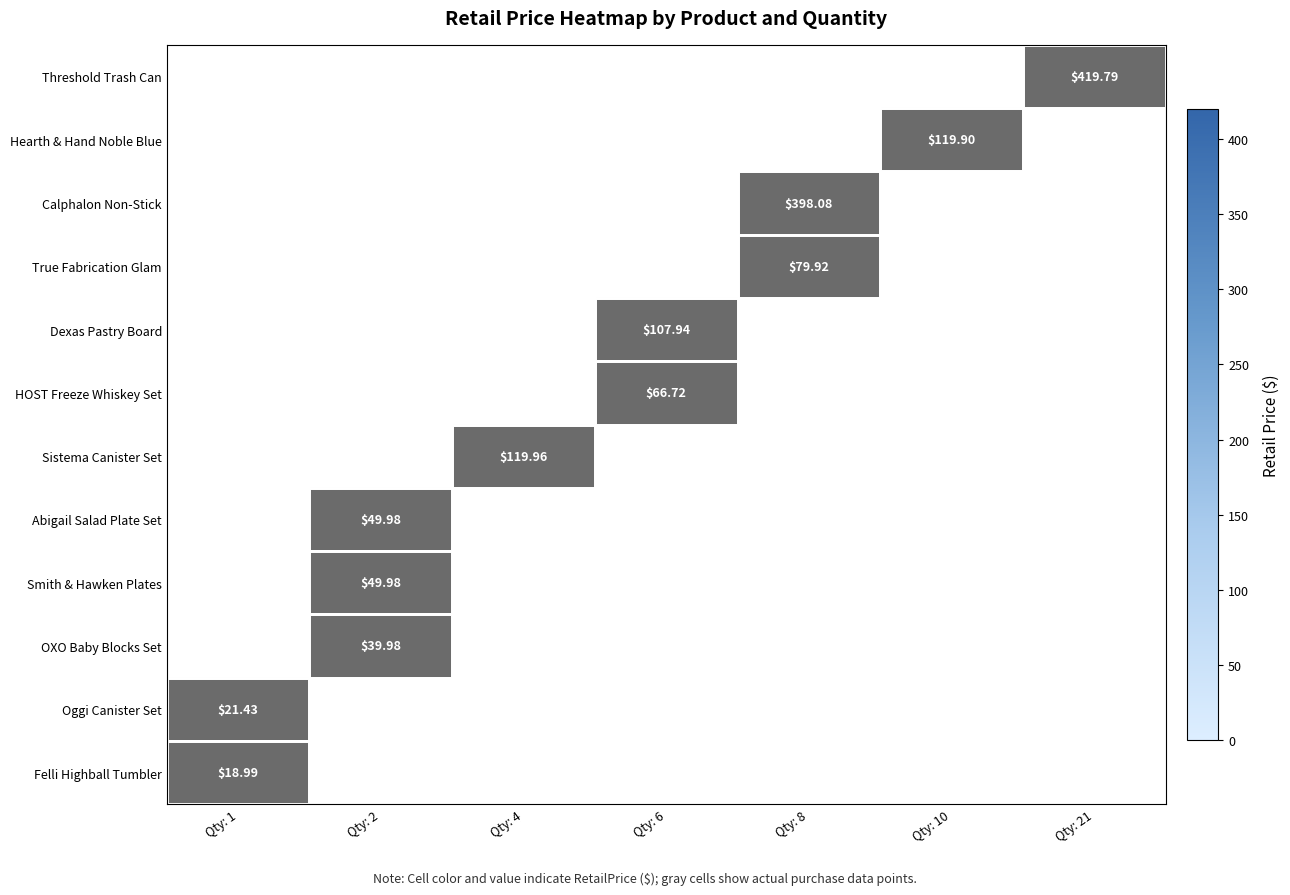

What is the smallest value displayed?

19.0